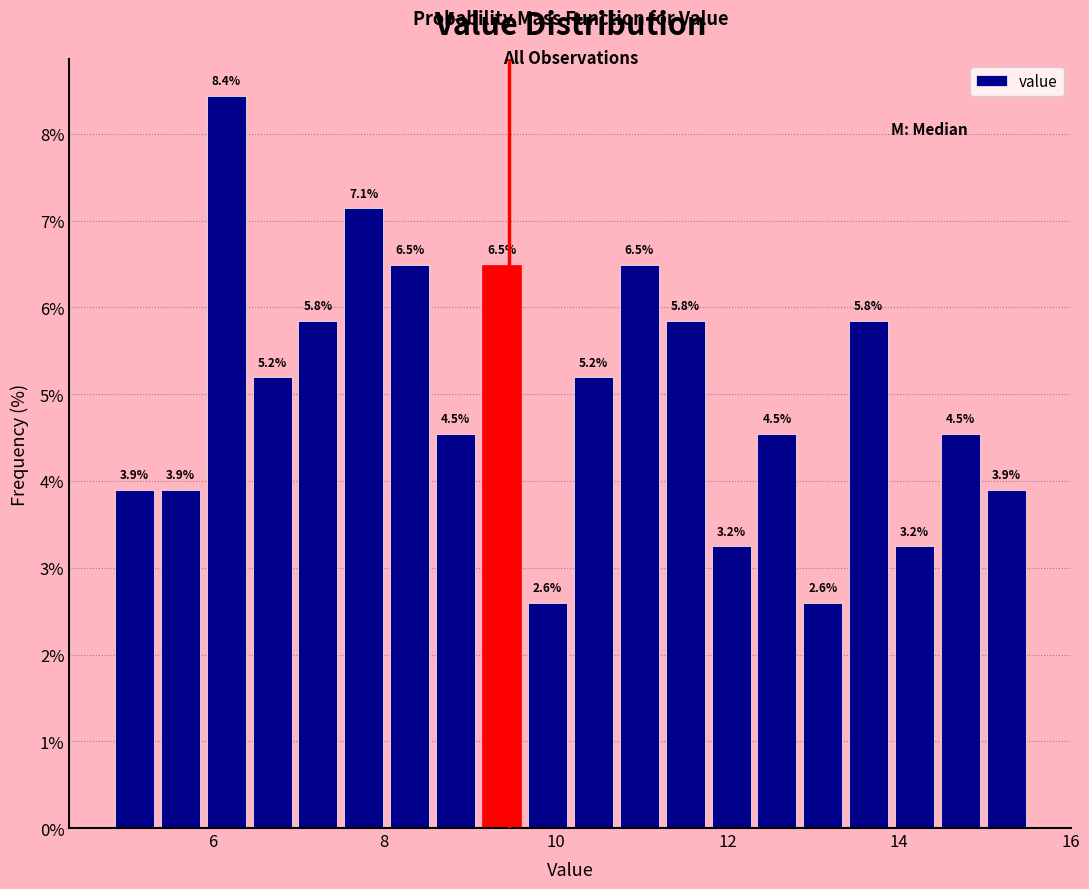

Read against the x-axis, roughly where is the centre of the tallest bar?

6.2